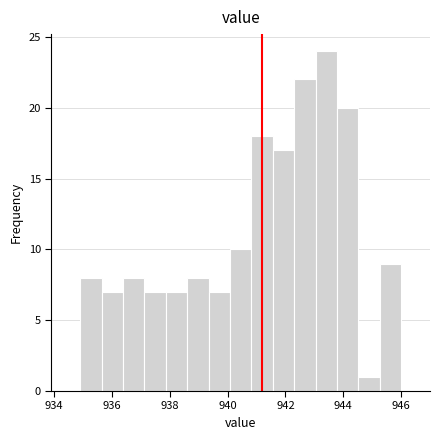

Read against the x-axis, roughly where is the centre of the tallest bar?

943.4